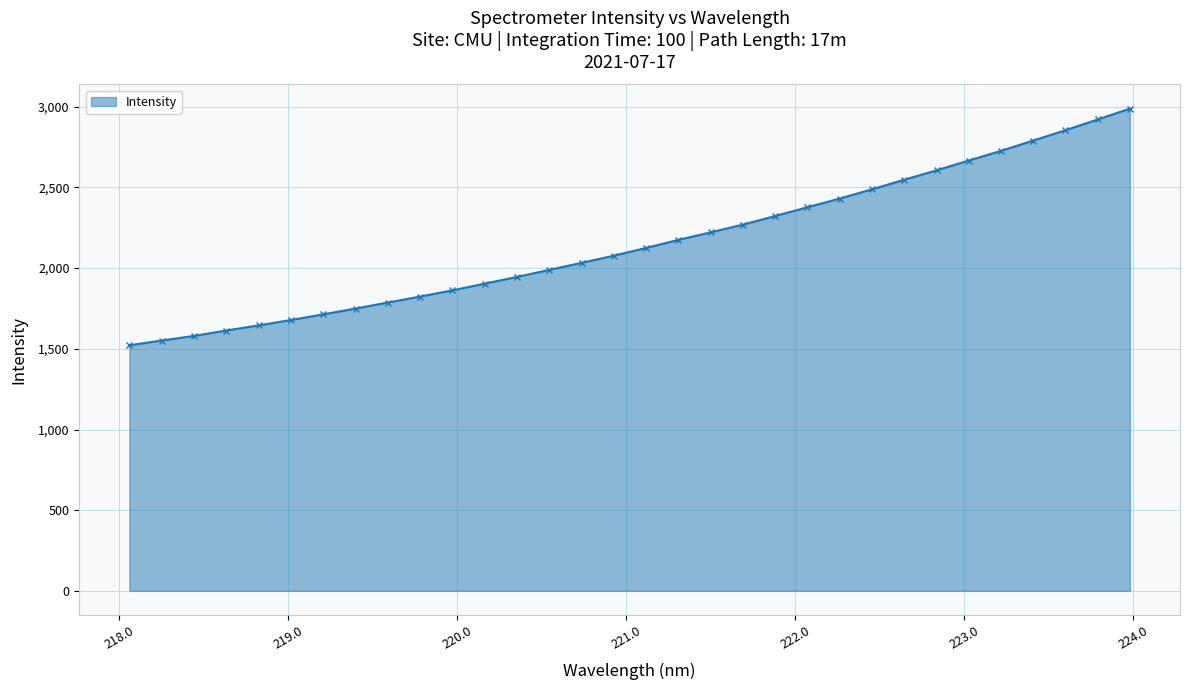

What is the sum of all values?

68990.0